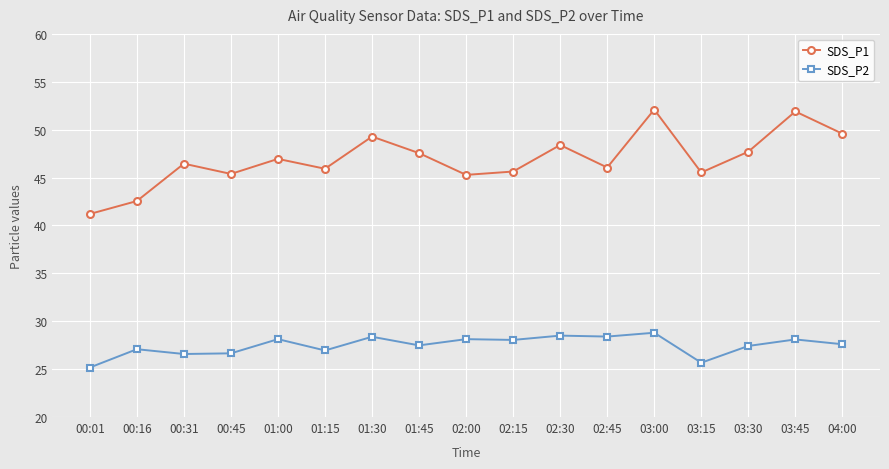

True or false: SDS_P2 and SDS_P1 intersect in this chart.

False